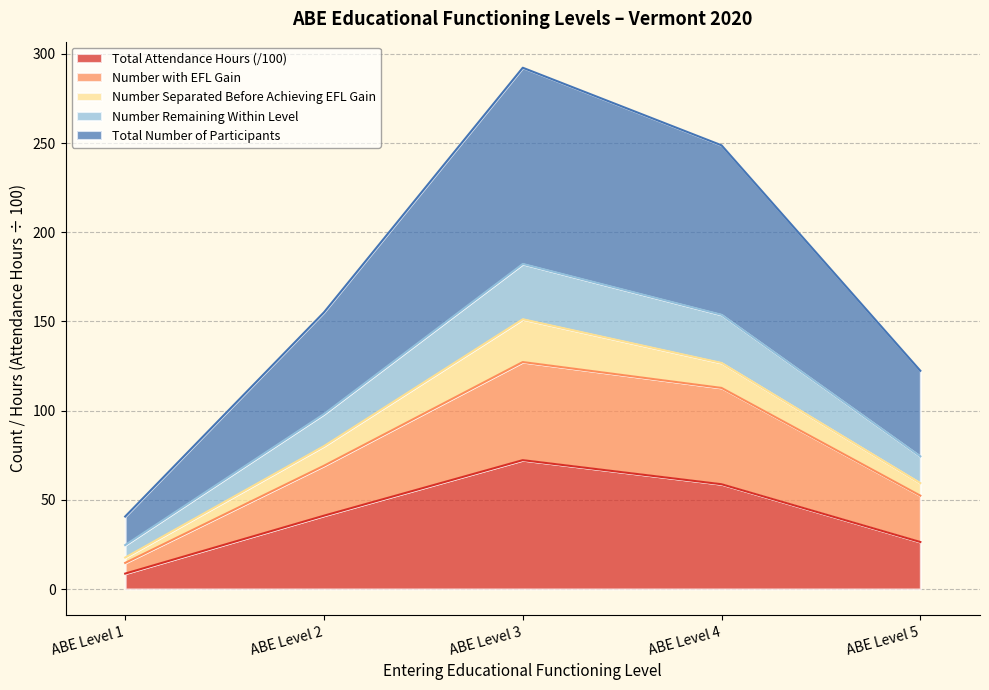

Does the chart have visible grid lines?

Yes